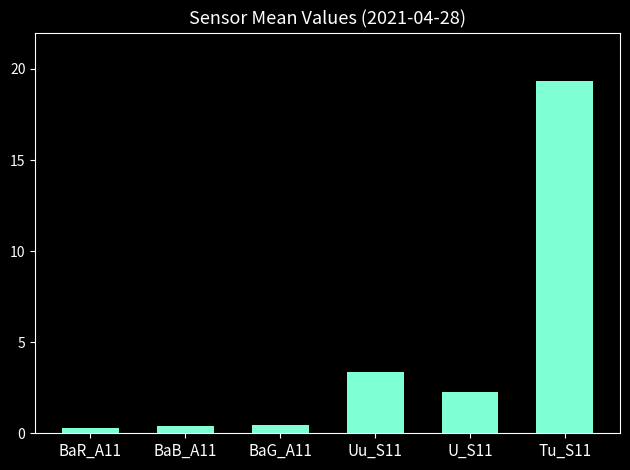

What is the difference between the maximum and minimum values?

19.1